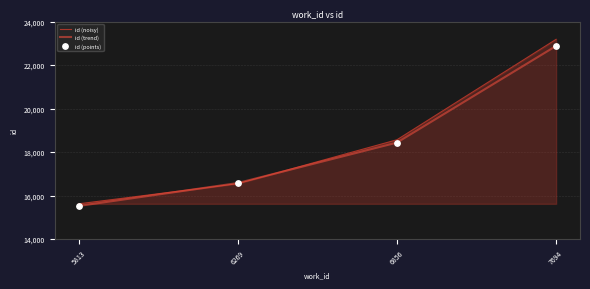

Which series has the largest range (max minus min)?

id (noisy)